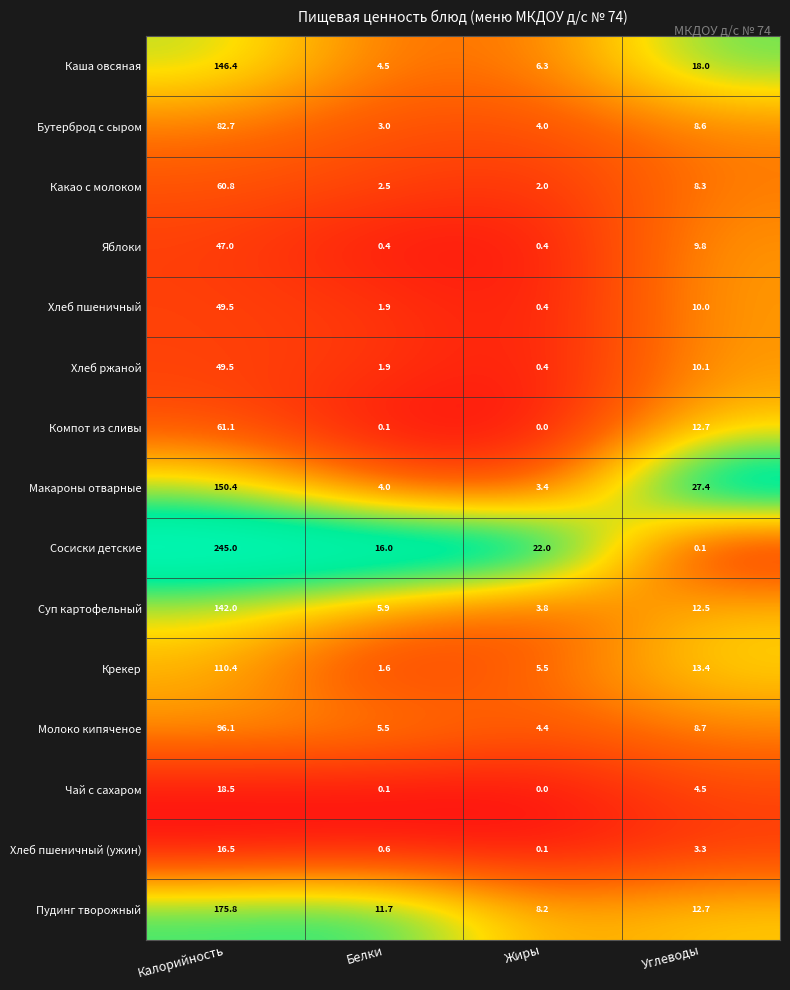

What is the difference between the second highest and second lowest values in the Хлеб ржаной series?

8.2